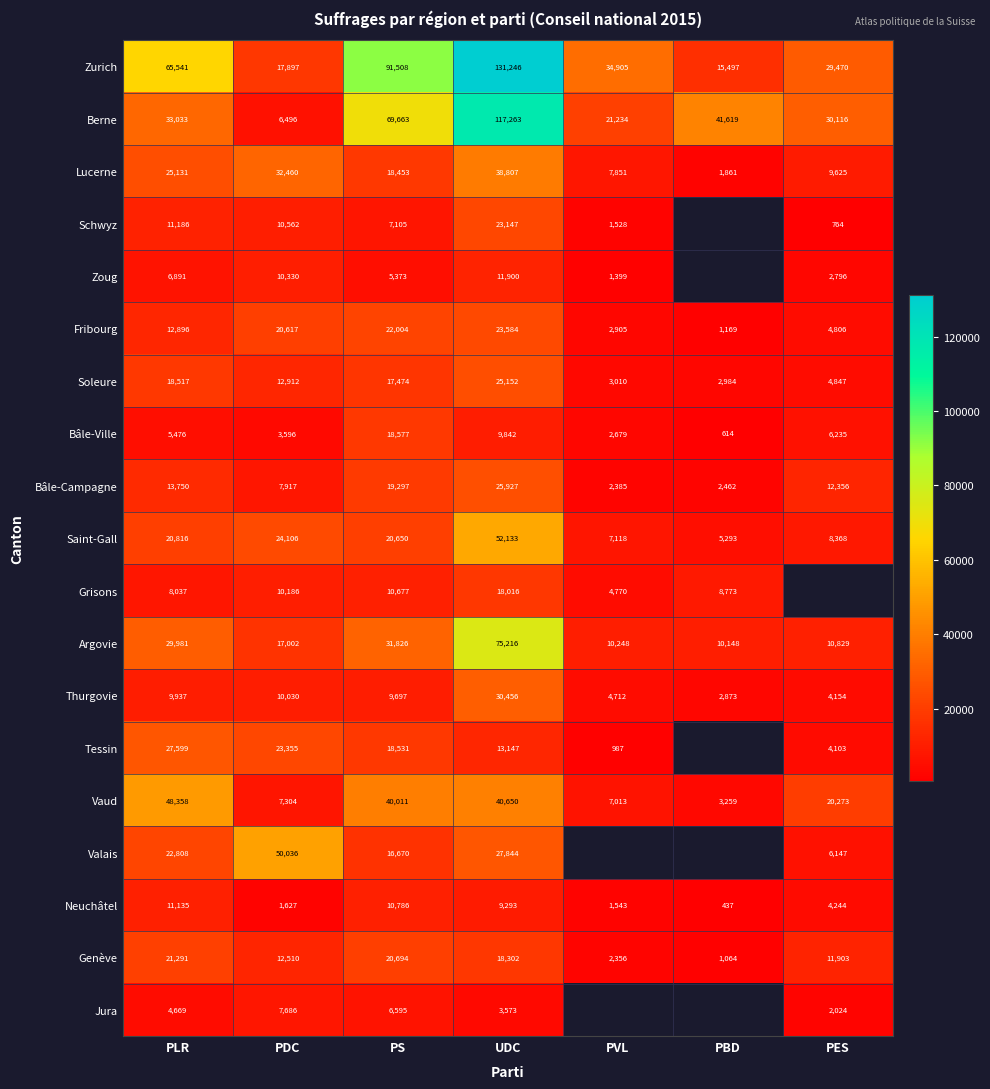

How many distinct data groups are displayed?

19